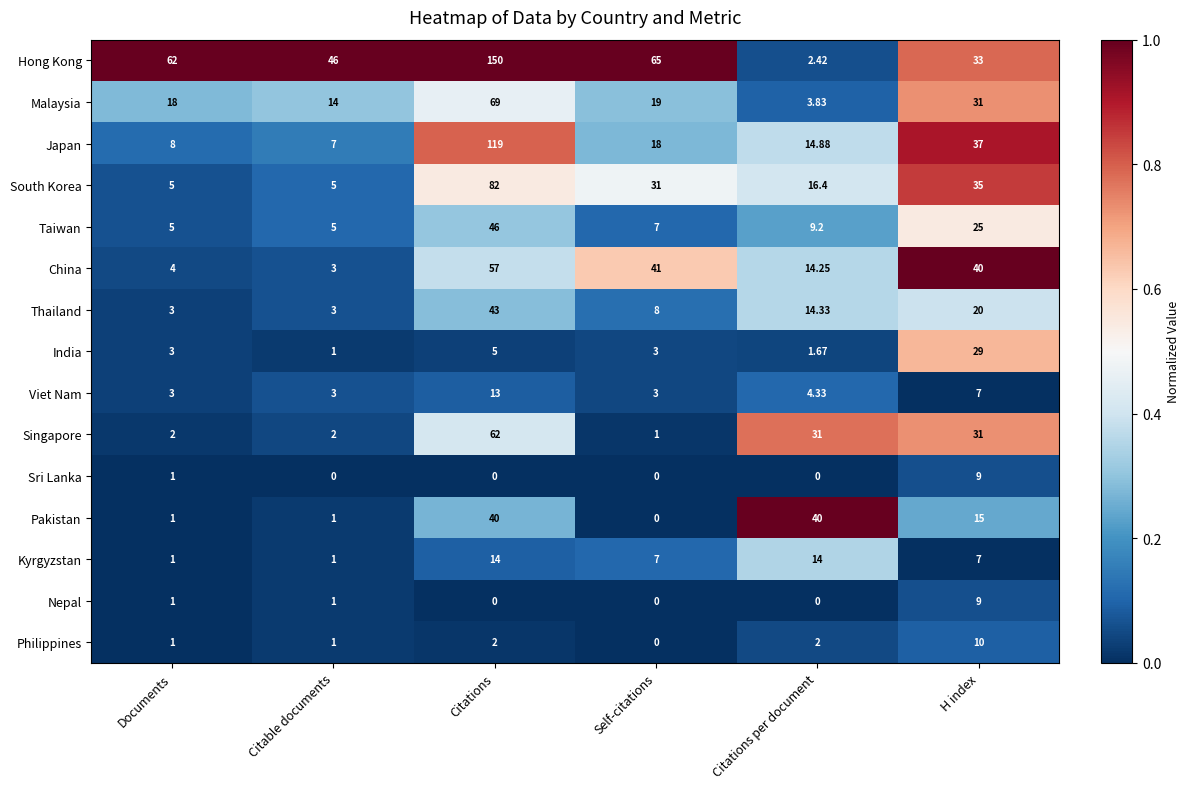

At which category does the chart reach its peak across all series?

Citations